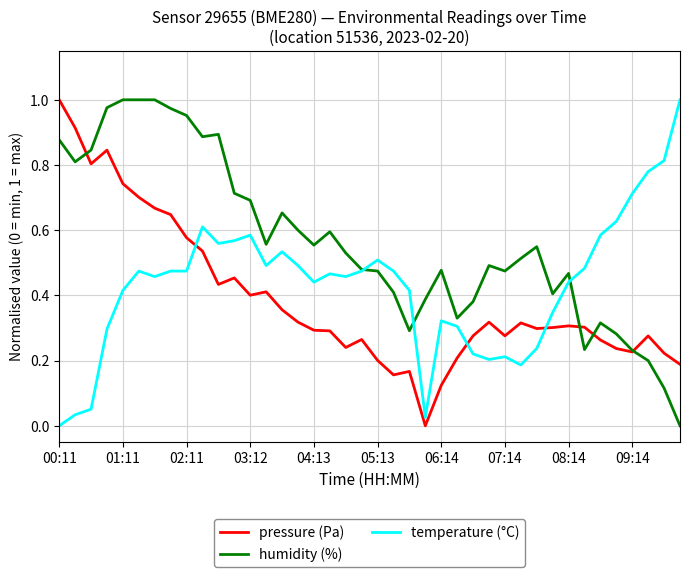

After their last crossing, which series has the higher values: pressure (Pa) or temperature (°C)?

temperature (°C)